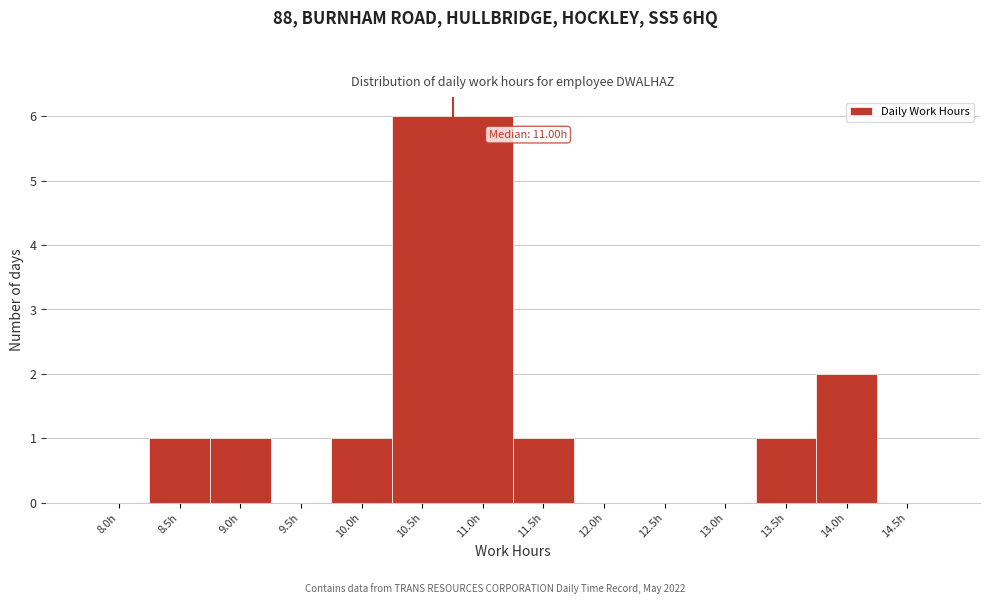

Reading right to left, what are all the values shown in this chart?

14.5h=0	14.0h=2	13.5h=1	13.0h=0	12.5h=0	12.0h=0	11.5h=1	11.0h=6	10.5h=6	10.0h=1	9.5h=0	9.0h=1	8.5h=1	8.0h=0